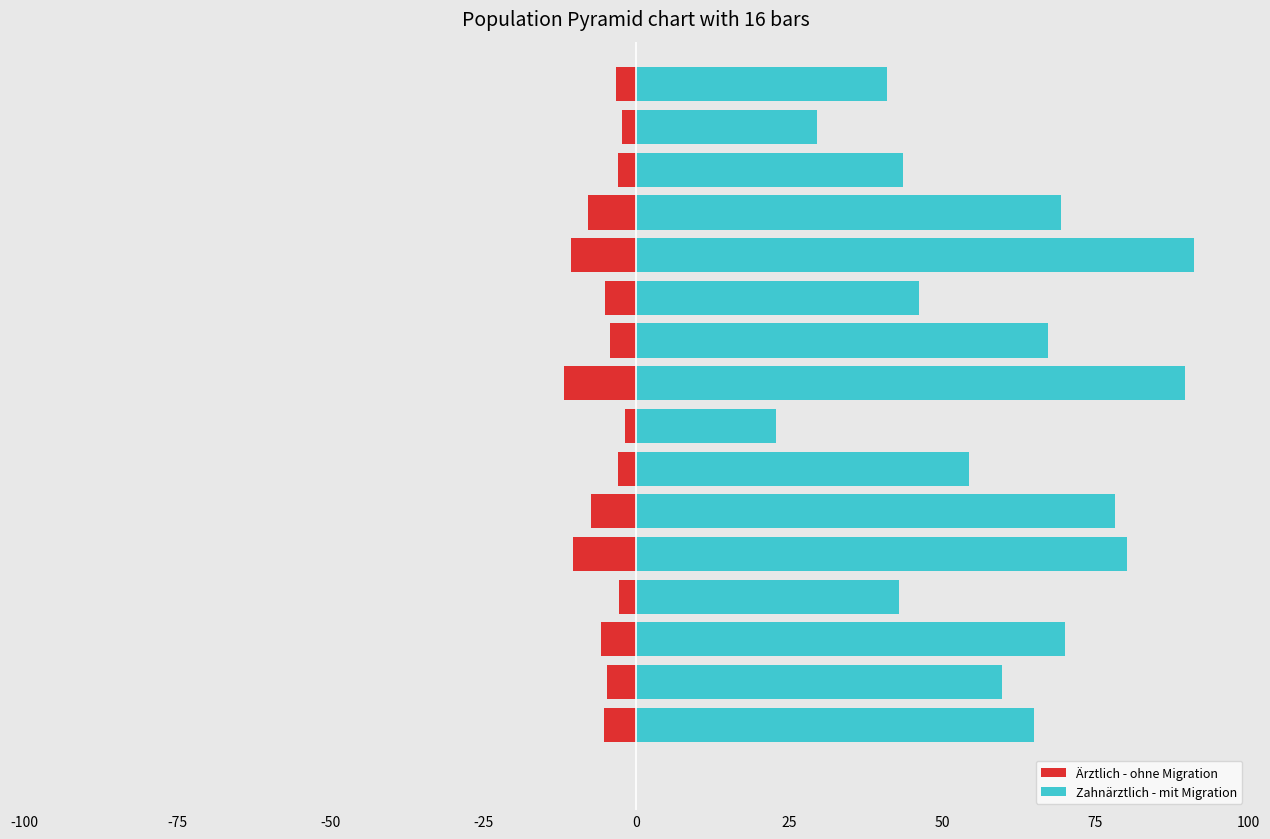

Are the bars horizontal?

Yes